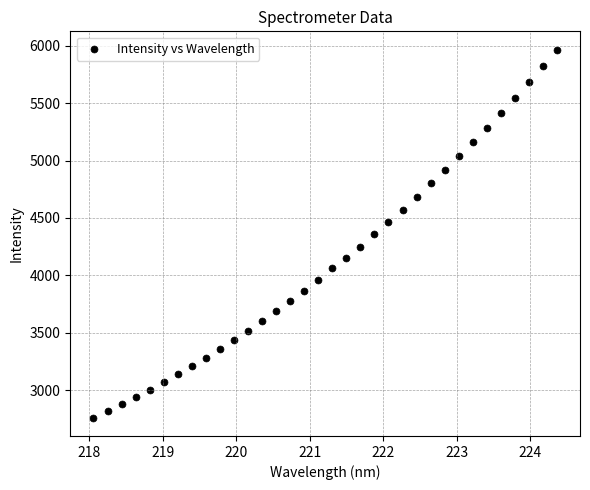

What is the range of X values (max minus min)?

6.3